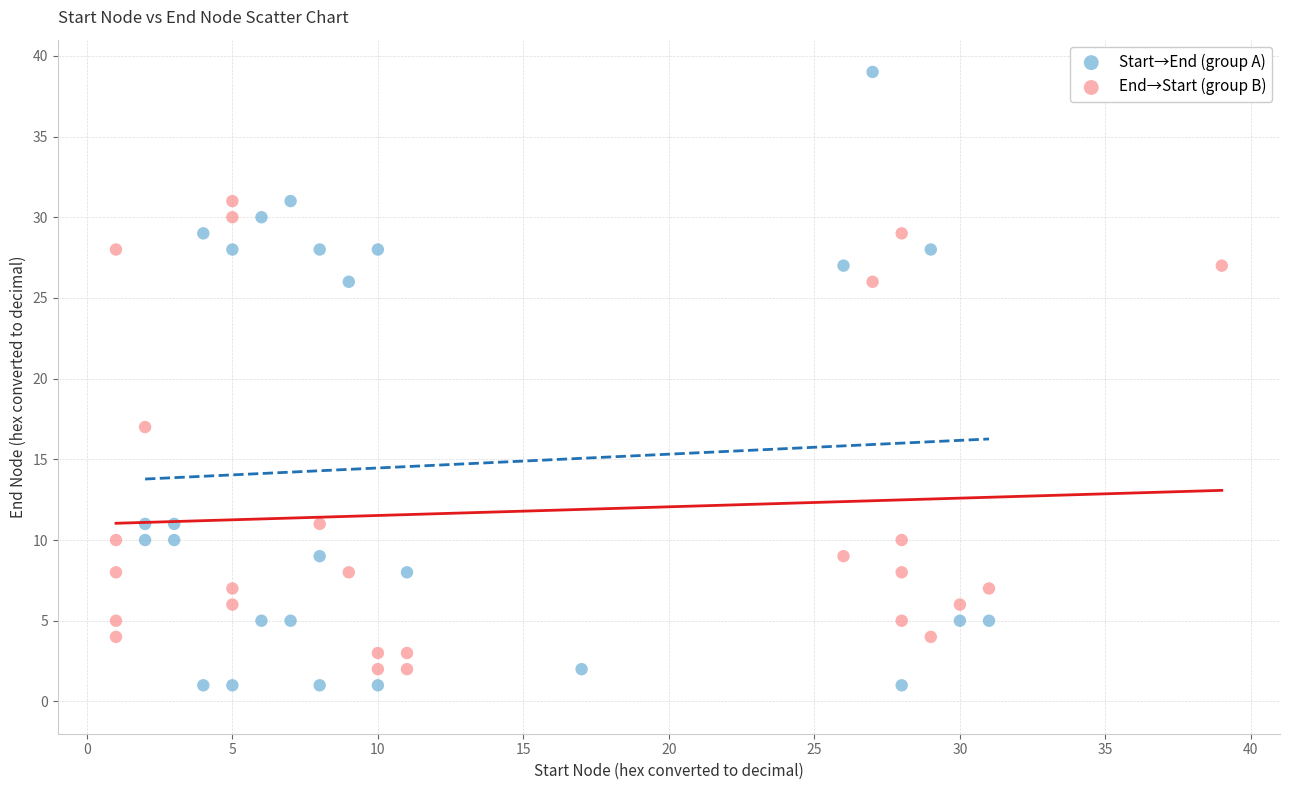

Which series contains the lowest Y value?

Start→End (group A)